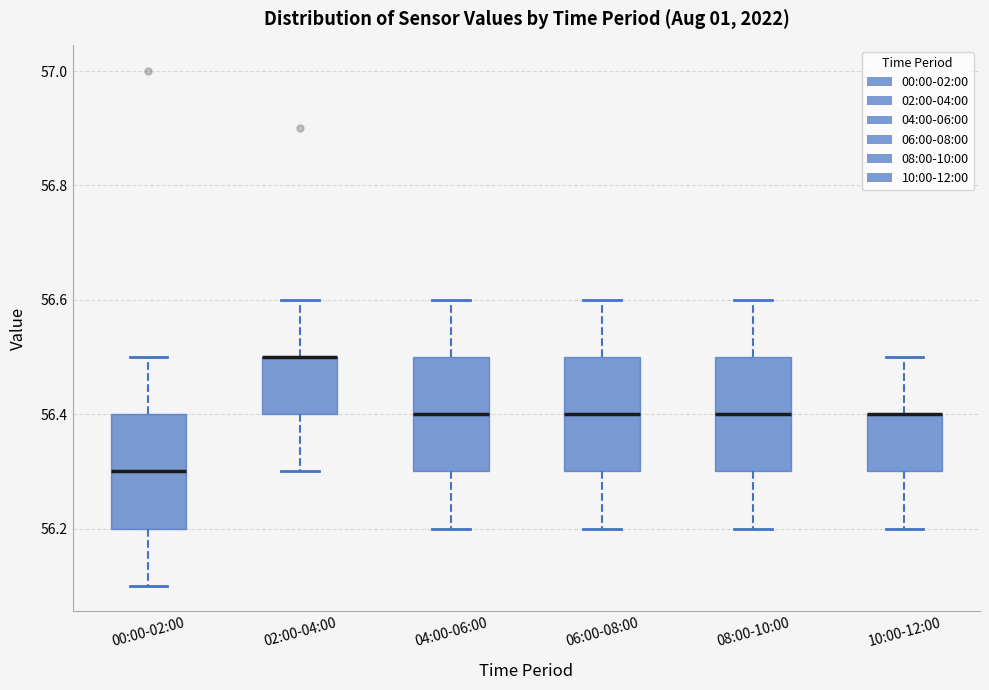

Reading left to right, read every box against the y-axis: the position of its median line, the range the box covers, and the ends of its whiskers. The values are not printed on the chart, so give them approximately, as read against the axis.

00:00-02:00: median 56.3, box 56.2 to 56.4, whiskers 56.1 to 56.5
02:00-04:00: median 56.5 (drawn on the box's upper edge), box 56.4 to 56.5, whiskers 56.3 to 56.6
04:00-06:00: median 56.4, box 56.3 to 56.5, whiskers 56.2 to 56.6
06:00-08:00: median 56.4, box 56.3 to 56.5, whiskers 56.2 to 56.6
08:00-10:00: median 56.4, box 56.3 to 56.5, whiskers 56.2 to 56.6
10:00-12:00: median 56.4 (drawn on the box's upper edge), box 56.3 to 56.4, whiskers 56.2 to 56.5